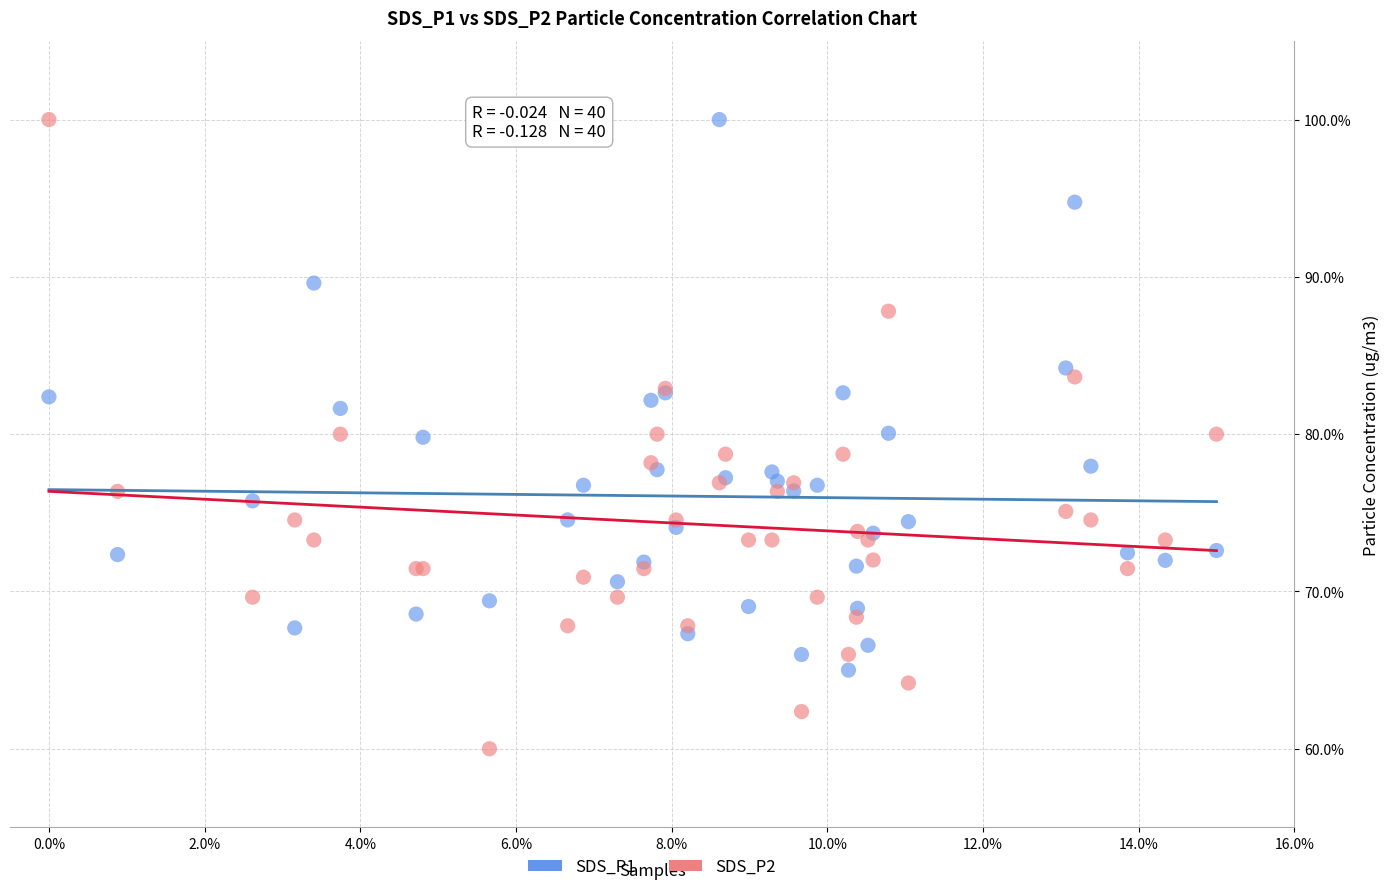

What are all the series names shown in the legend?

SDS_P1, SDS_P2